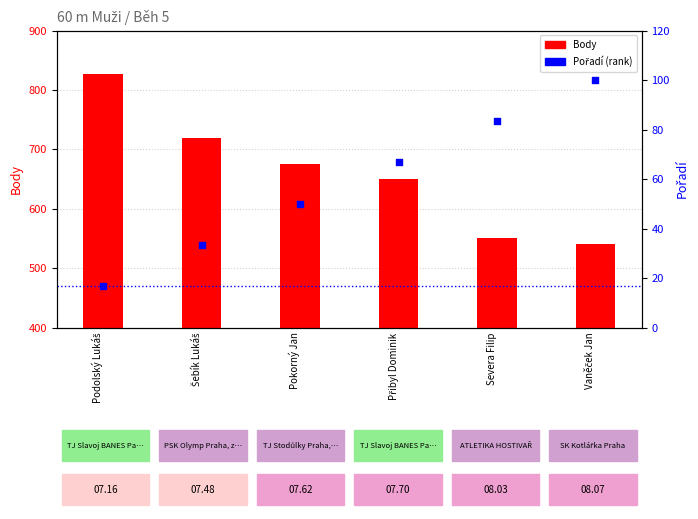

Which series has the largest total across all categories?

Body